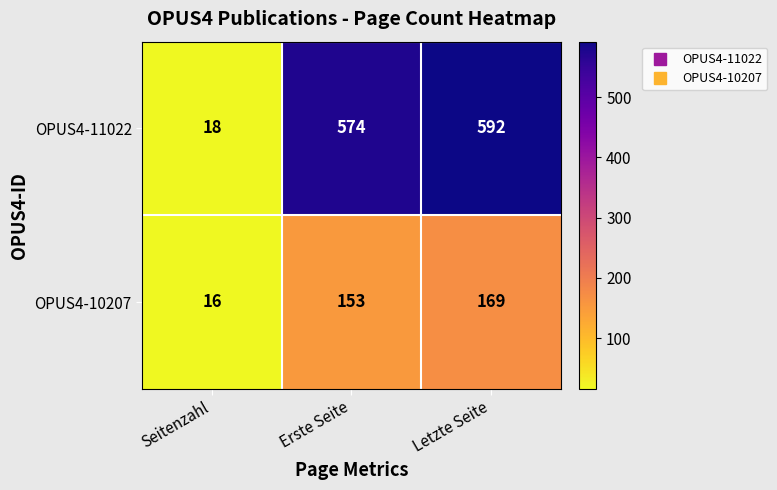

Where is OPUS4-11022 nearest to the value 305?

Erste Seite